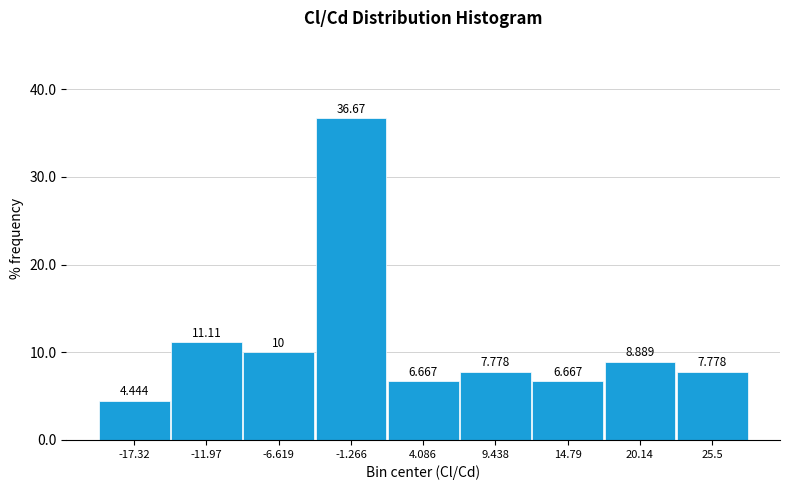

What is the height of the bar covering 1 to 7 on the x-axis? The bar edges are not printed on the chart, so give them approximately, as read against the axis.

6.667